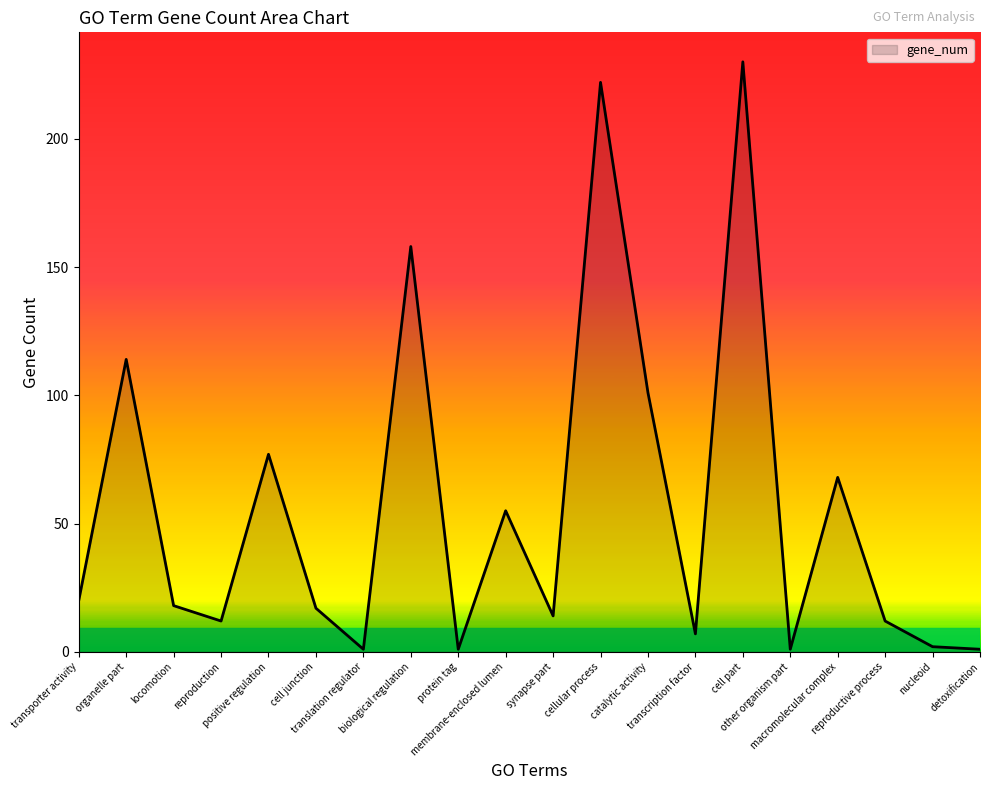

What is the difference between the maximum and minimum values?

229